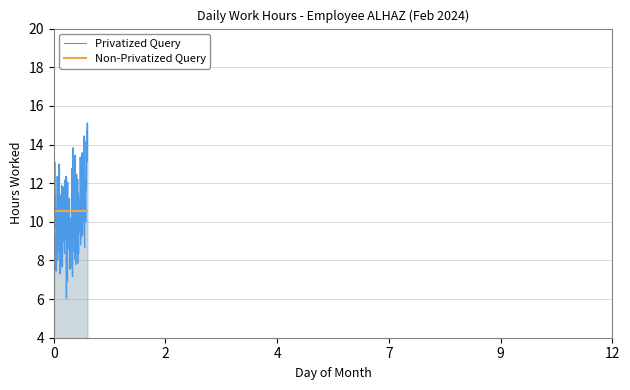

Which series has the largest range (max minus min)?

Privatized Query